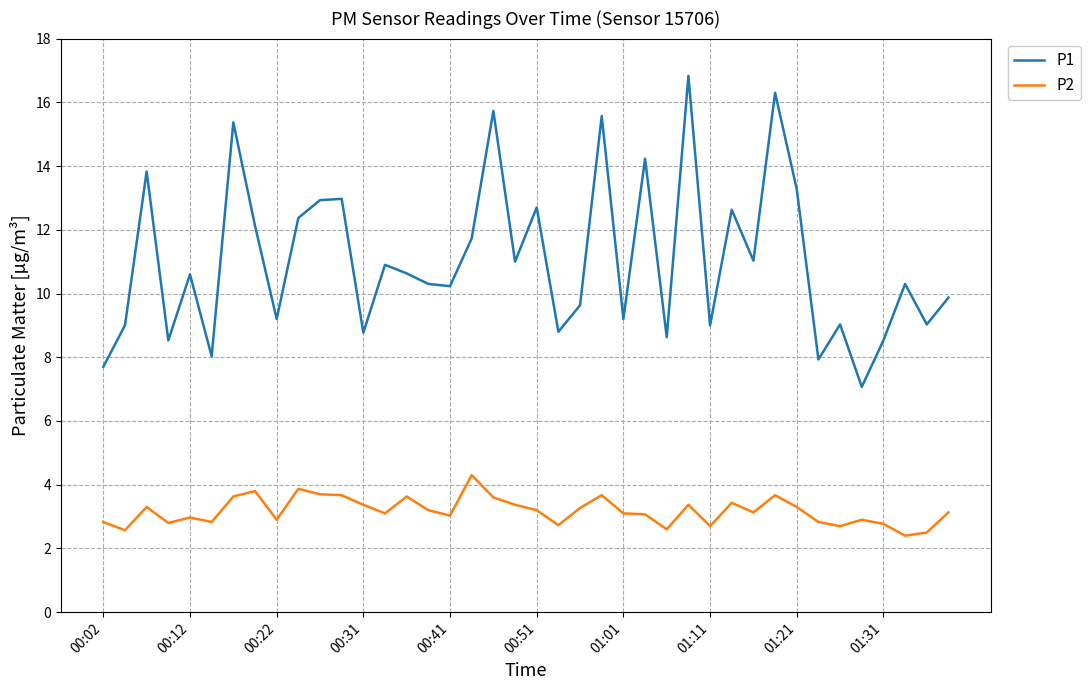

List the series in order of their overall mean, lowest first.

P2, P1